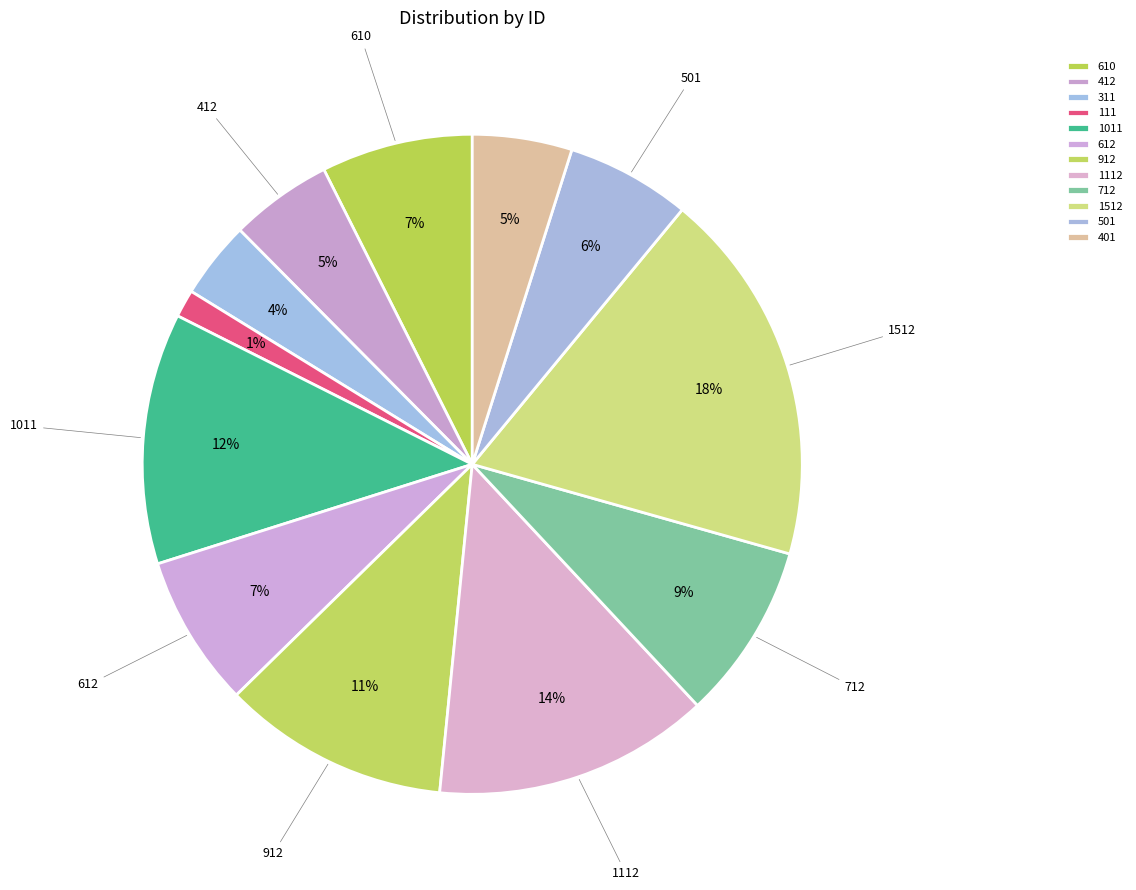

To the nearest percent, what is the combined percentage of 1512 and 912?

29%